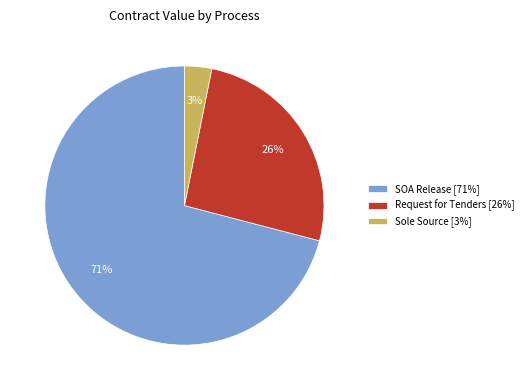

How many segments does this pie chart have?

3